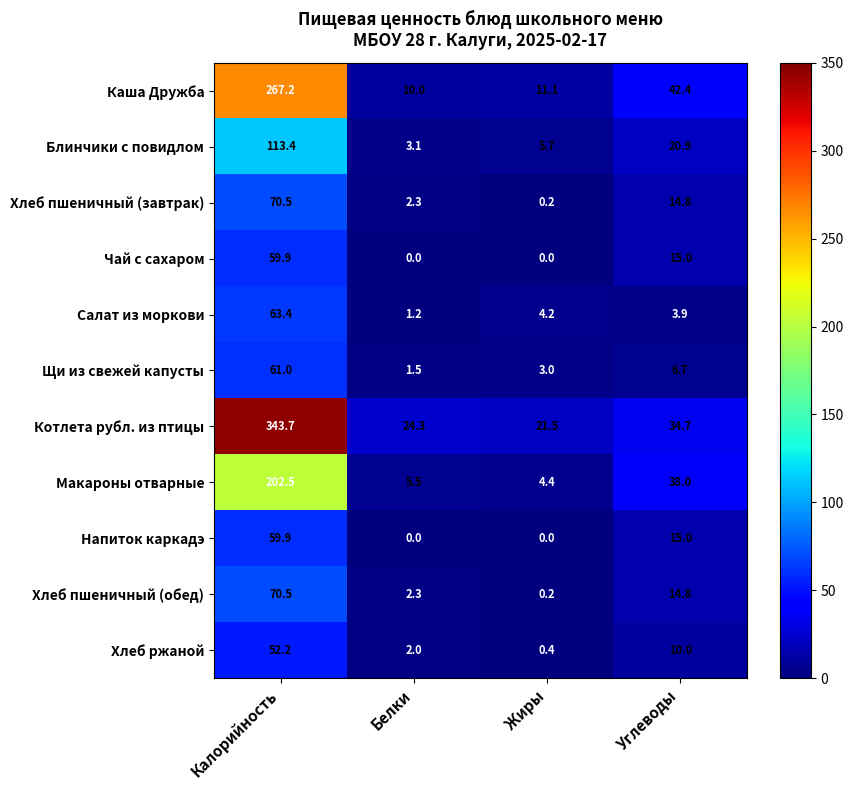

At which label does Хлеб пшеничный (обед) first exceed 14?

Калорийность